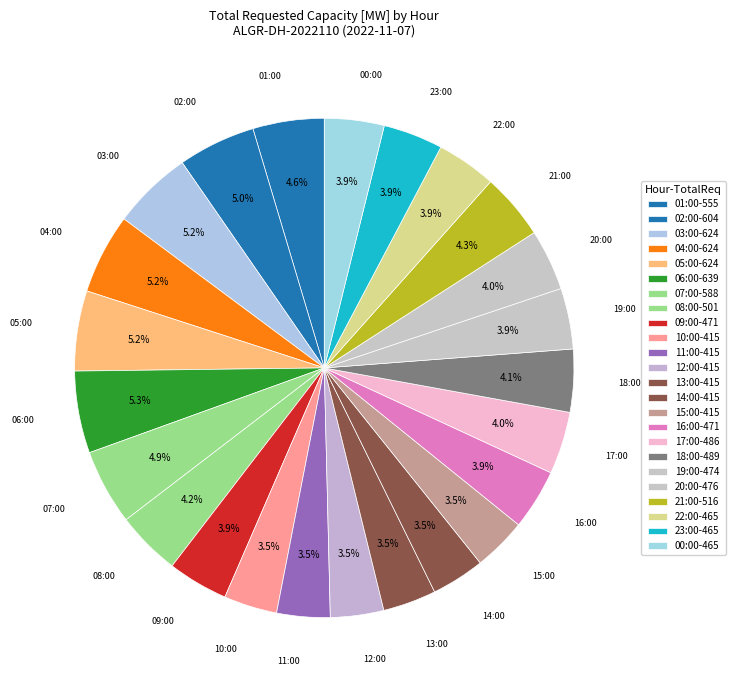

How many slices are in this pie chart?

24